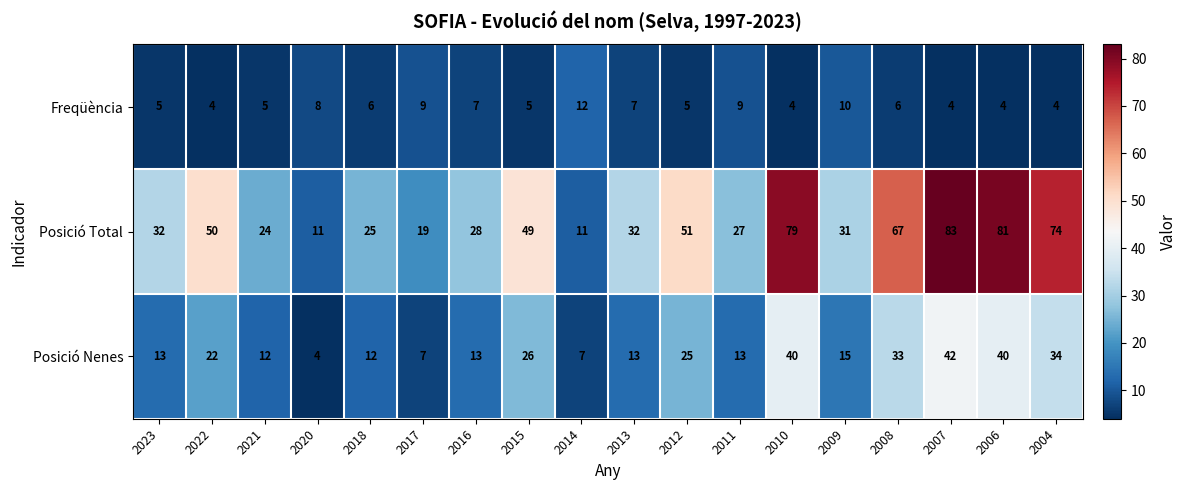

The value of Posició Total at 2013 is 32. True or false?

True